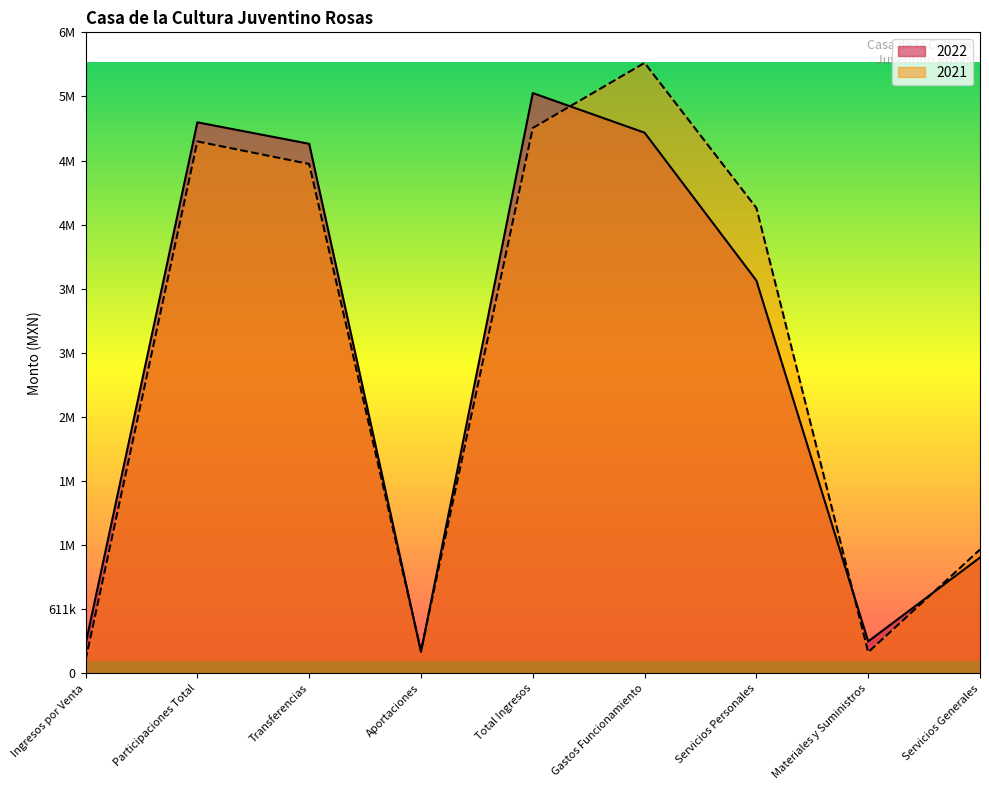

Is it true that 2021 equals 1801964.2 at Servicios Personales?

False